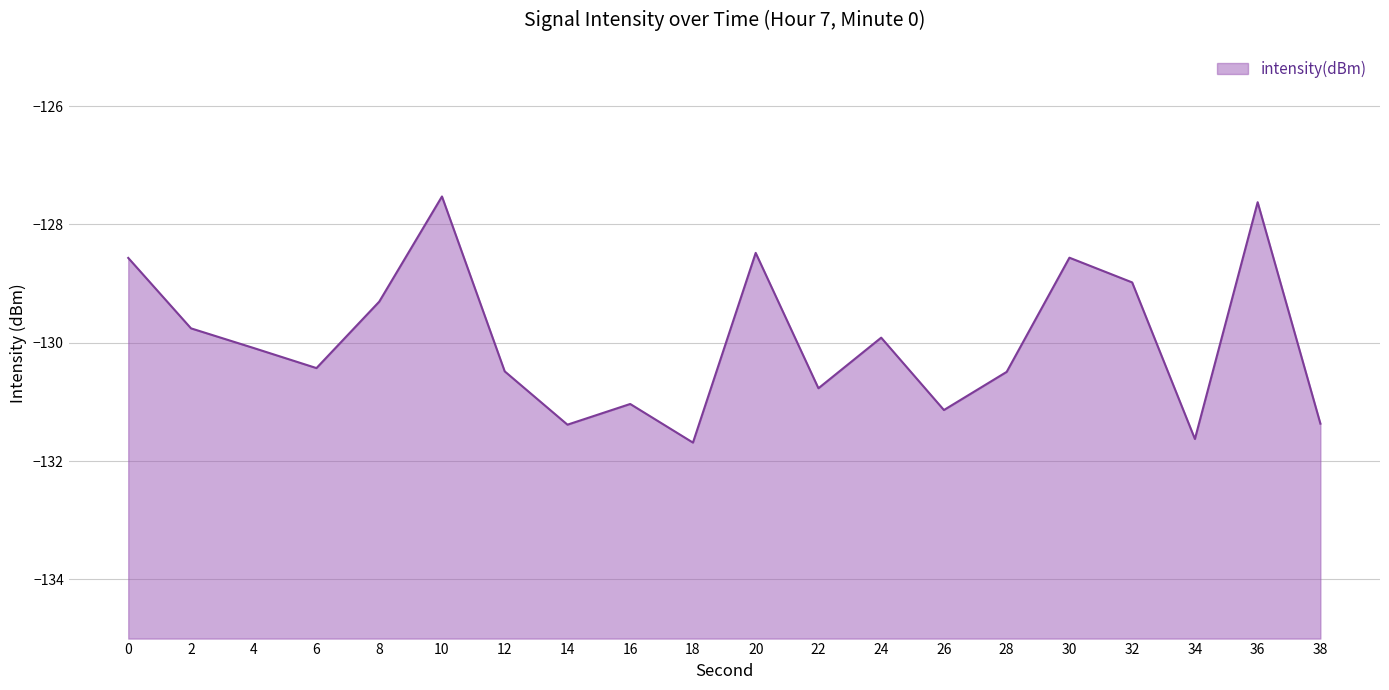

Reading left to right, what are all the values shown in this chart?

0=-128.6	2=-129.8	4=-130.1	6=-130.4	8=-129.3	10=-127.5	12=-130.5	14=-131.4	16=-131.0	18=-131.7	20=-128.5	22=-130.8	24=-129.9	26=-131.1	28=-130.5	30=-128.6	32=-129.0	34=-131.6	36=-127.6	38=-131.4